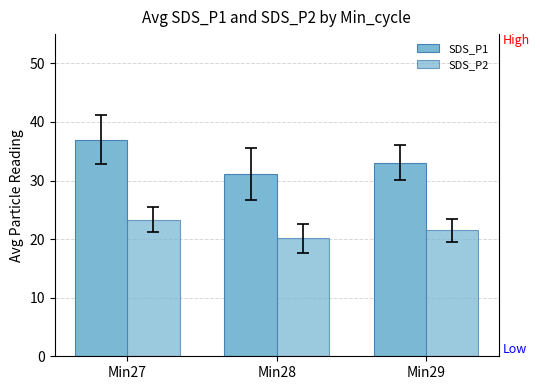

At Min29, list the series in order from largest to smallest.

SDS_P1, SDS_P2